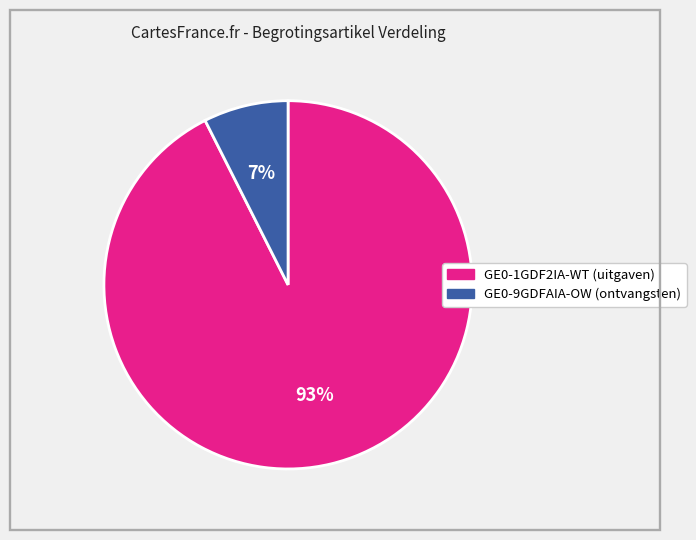

Is GE0-9GDFAIA-OW (ontvangsten) the majority of the pie?

No